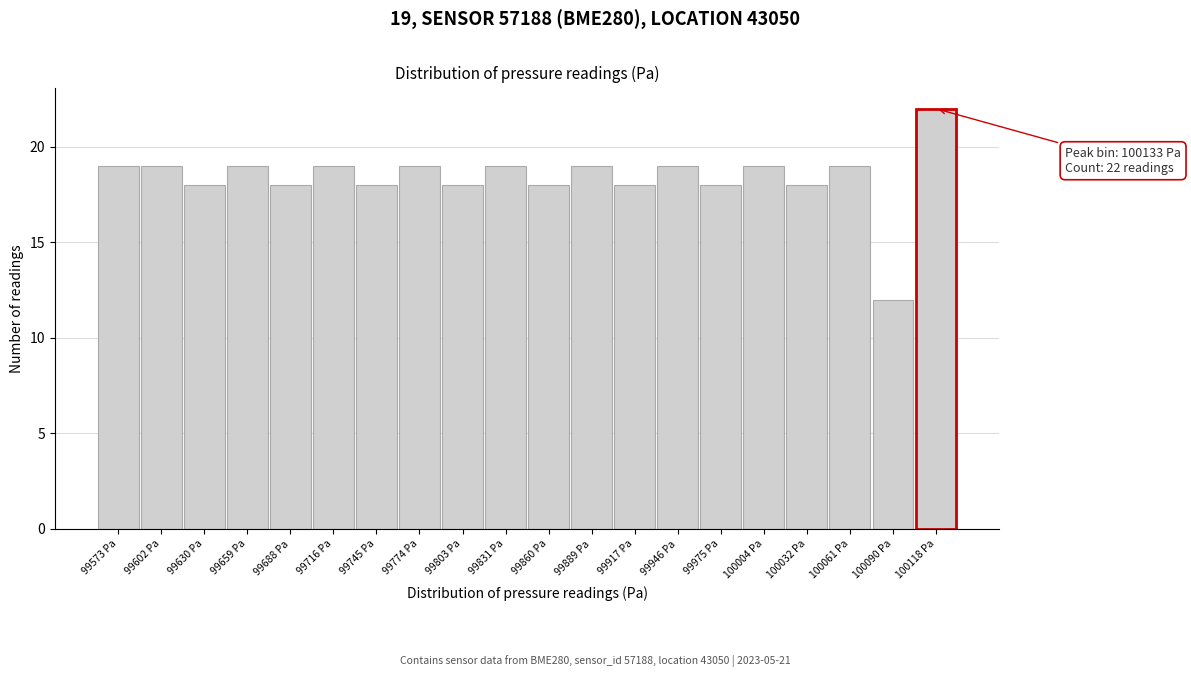

Reading left to right, extract all data points from this chart.

99573 Pa=19	99602 Pa=19	99630 Pa=18	99659 Pa=19	99688 Pa=18	99716 Pa=19	99745 Pa=18	99774 Pa=19	99803 Pa=18	99831 Pa=19	99860 Pa=18	99889 Pa=19	99917 Pa=18	99946 Pa=19	99975 Pa=18	100004 Pa=19	100032 Pa=18	100061 Pa=19	100090 Pa=12	100118 Pa=22